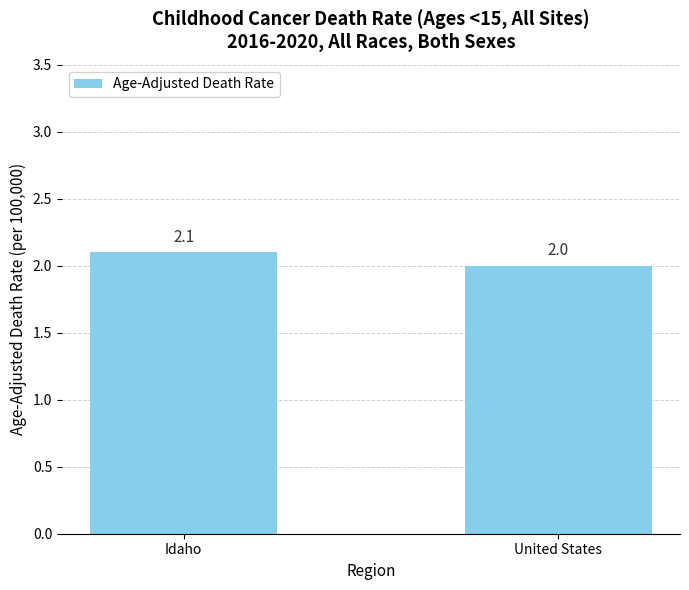

What is the approximate value at Idaho?

2.1